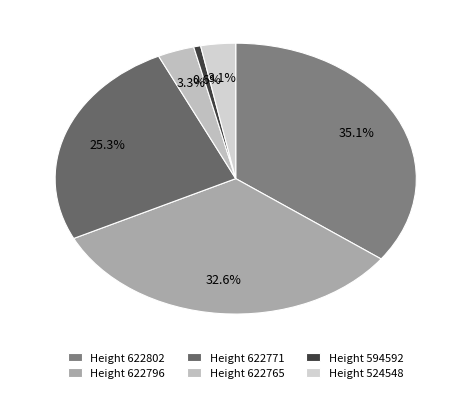

How many slices are in this pie chart?

6